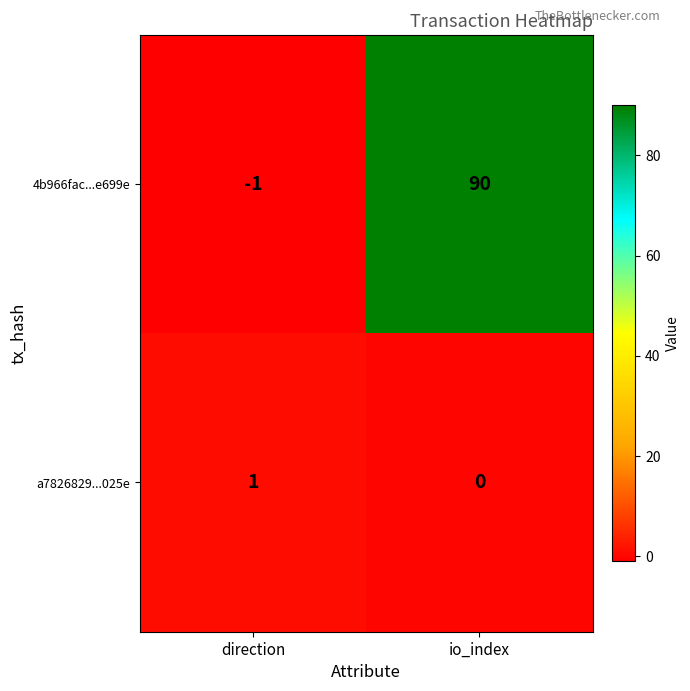

List the series in order of their peak value, highest first.

4b966fac...e699e, a7826829...025e